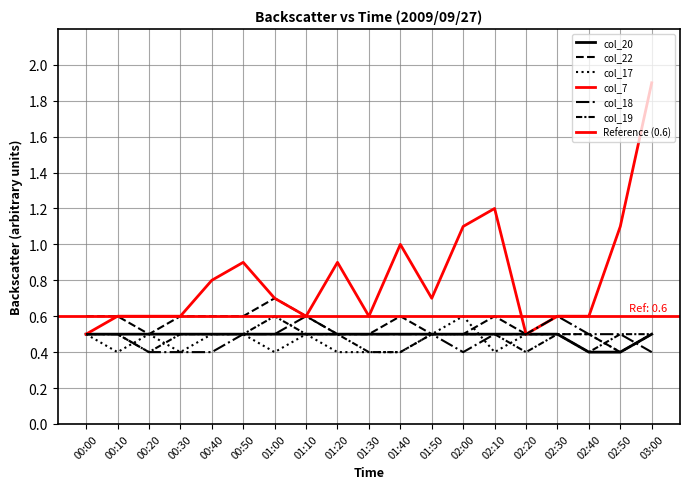

Which category has the lowest value across all series?

02:40